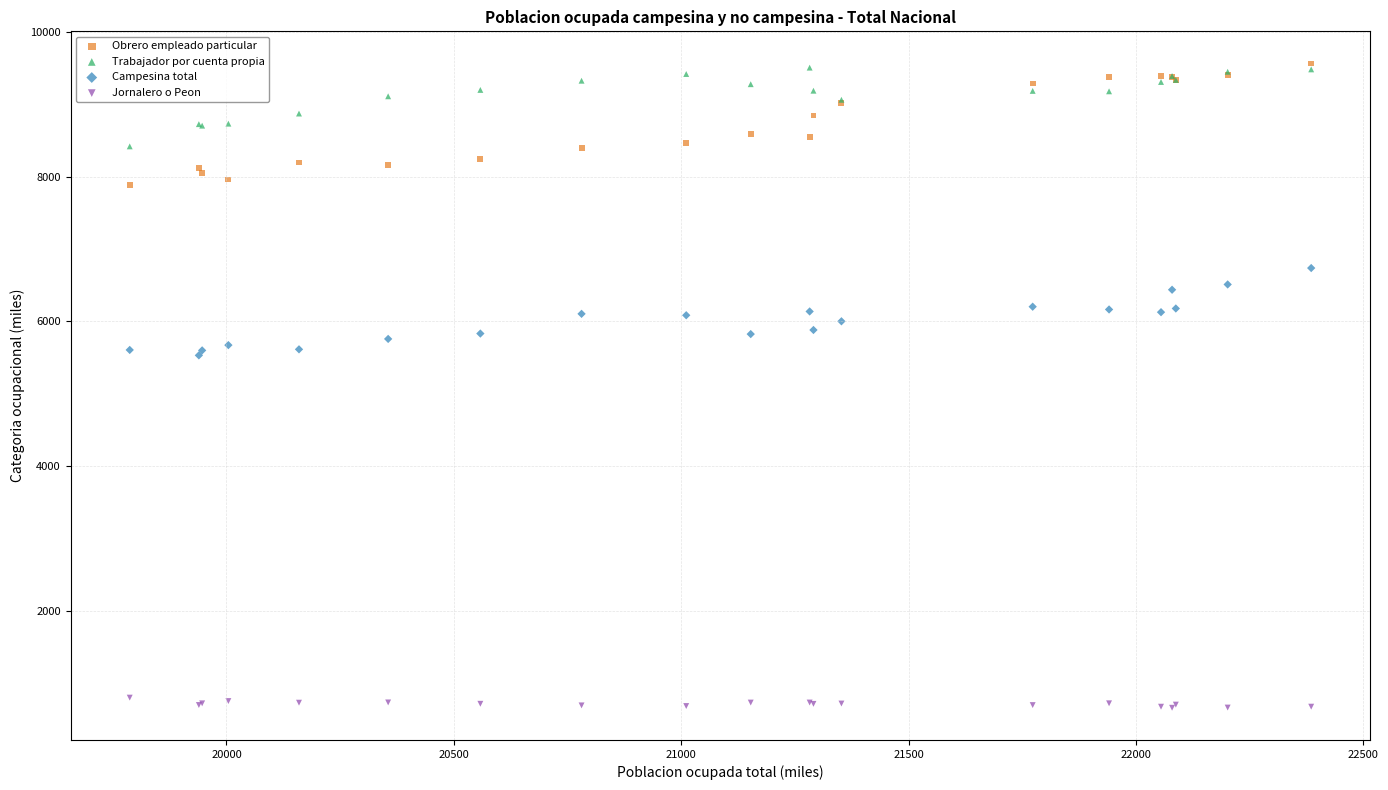

What are all the series names shown in the legend?

Obrero empleado particular, Trabajador por cuenta propia, Campesina total, Jornalero o Peon